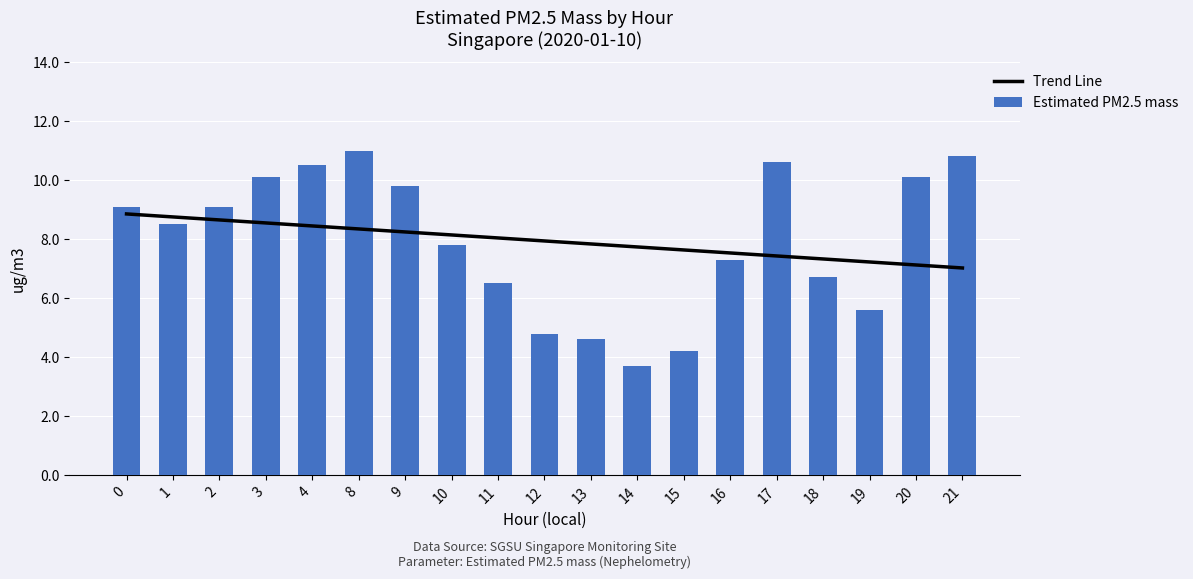

What value does the Trend Line series have at 18?

7.3